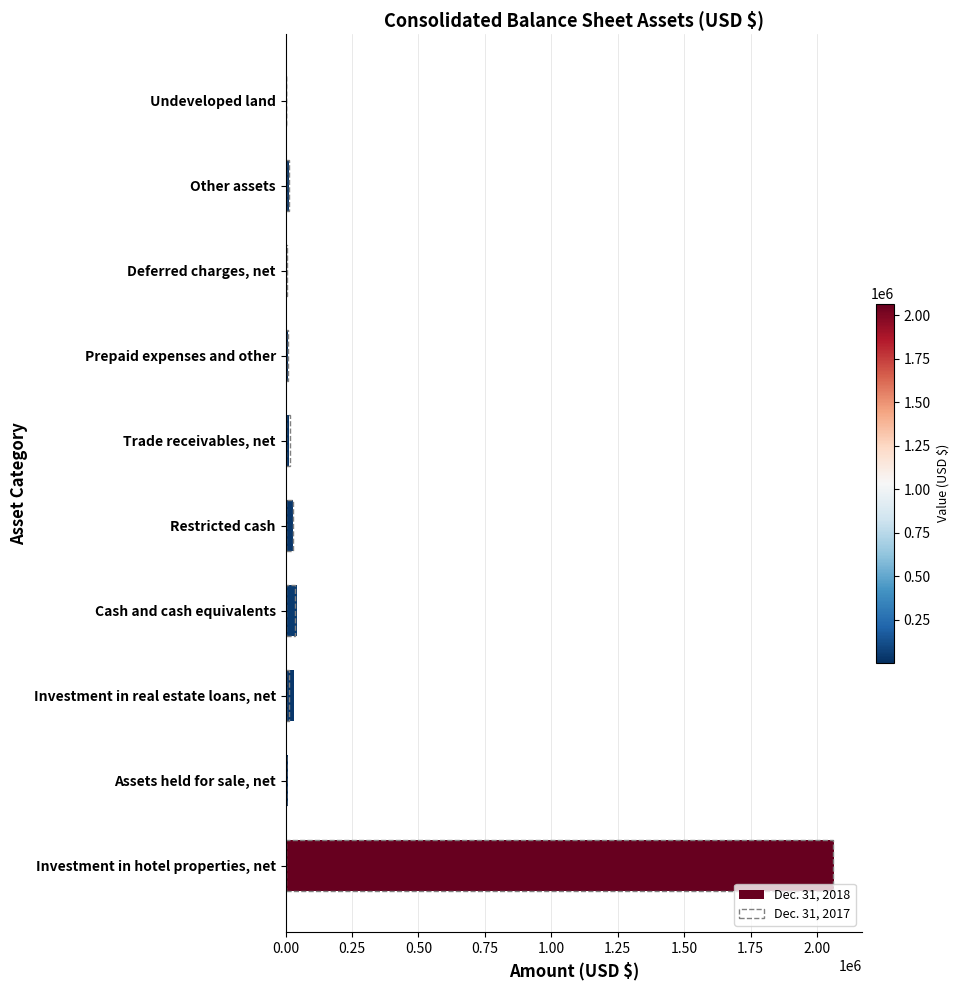

What value does the Dec. 31, 2018 series have at Assets held for sale, net, to the nearest 10?

7630